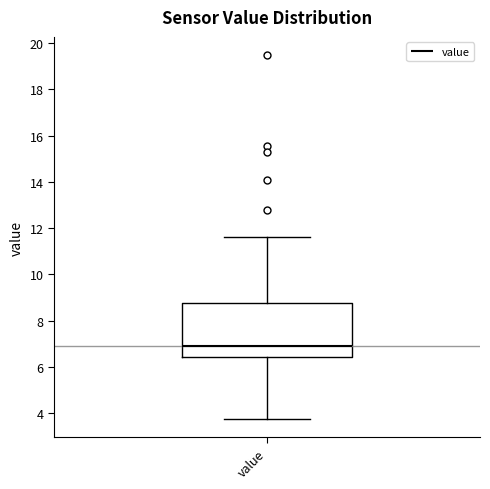

Read this box plot against the y-axis: the position of the median line, the range covered by the box, and the ends of both whiskers. The values are not printed on the chart, so give them approximately, as read against the axis.

median 7.0, box 6.4 to 8.8, whiskers 3.8 to 11.6